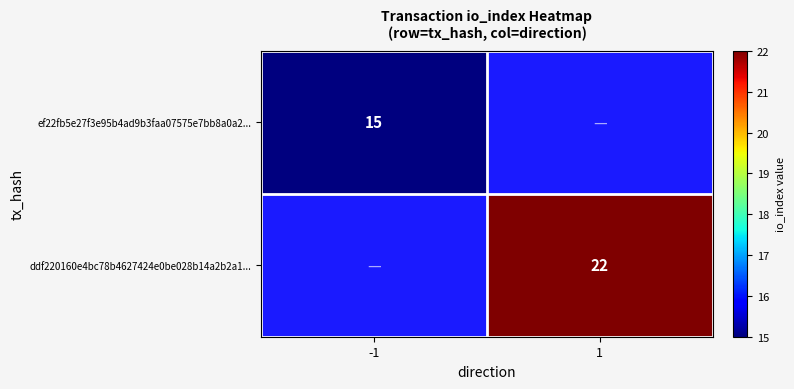

True or false: ef22fb5e27f3e95b4ad9b3faa07575e7bb8a0a2... has a value of 9 at -1.

False